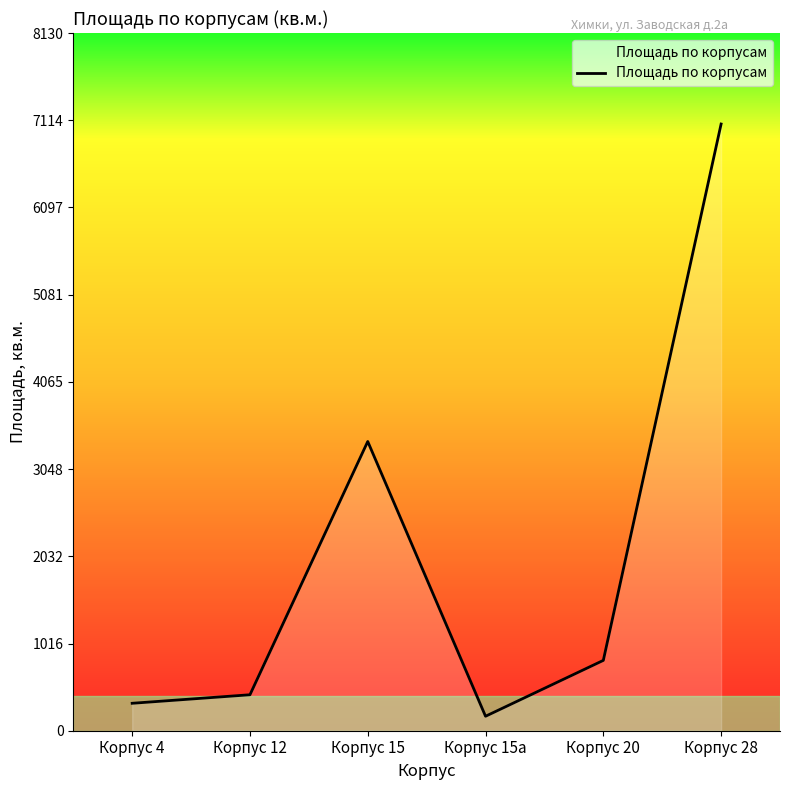

Which category has the highest value across all series?

Корпус 28